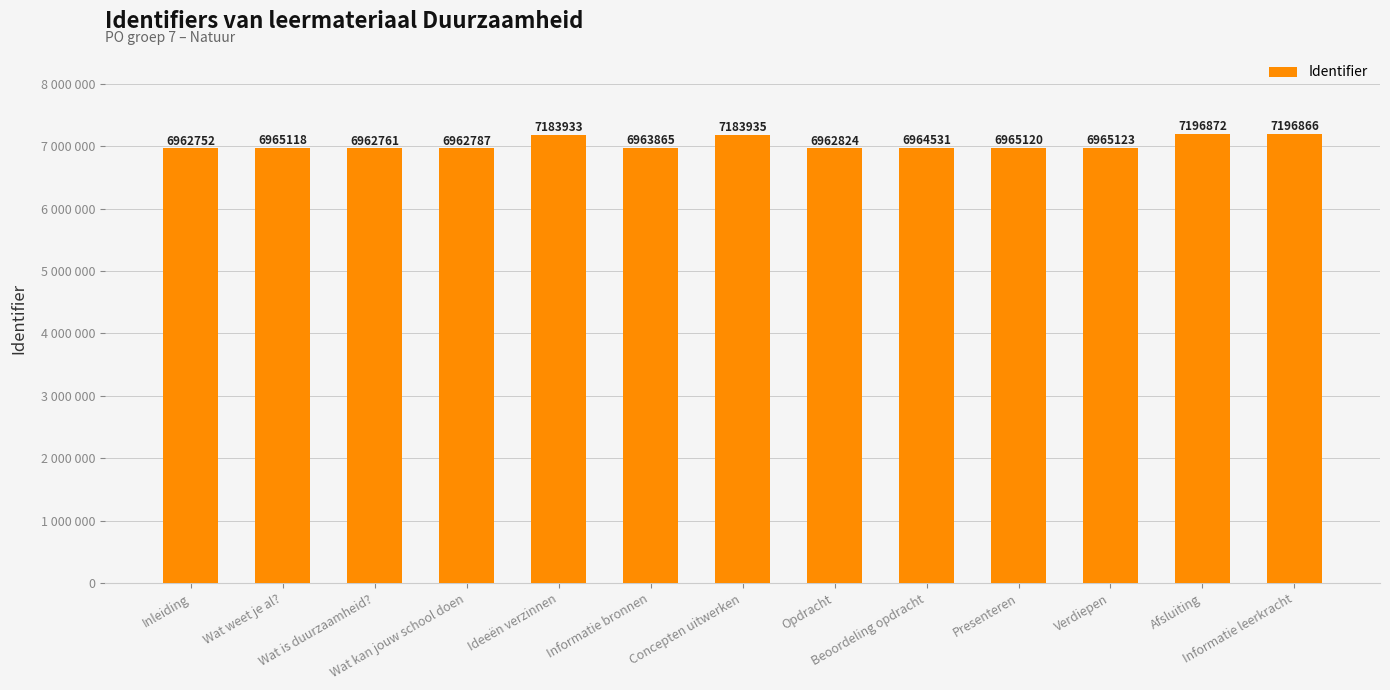

Reading left to right, what are all the values shown in this chart?

Inleiding=6962752	Wat weet je al?=6965118	Wat is duurzaamheid?=6962761	Wat kan jouw school doen=6962787	Ideeën verzinnen=7183933	Informatie bronnen=6963865	Concepten uitwerken=7183935	Opdracht=6962824	Beoordeling opdracht=6964531	Presenteren=6965120	Verdiepen=6965123	Afsluiting=7196872	Informatie leerkracht=7196866